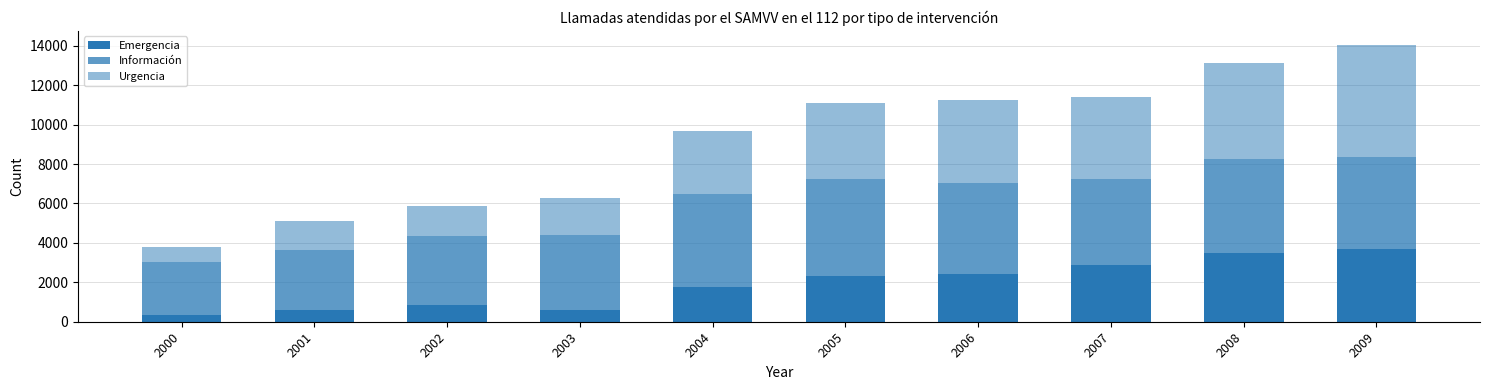

How many distinct data groups are displayed?

3